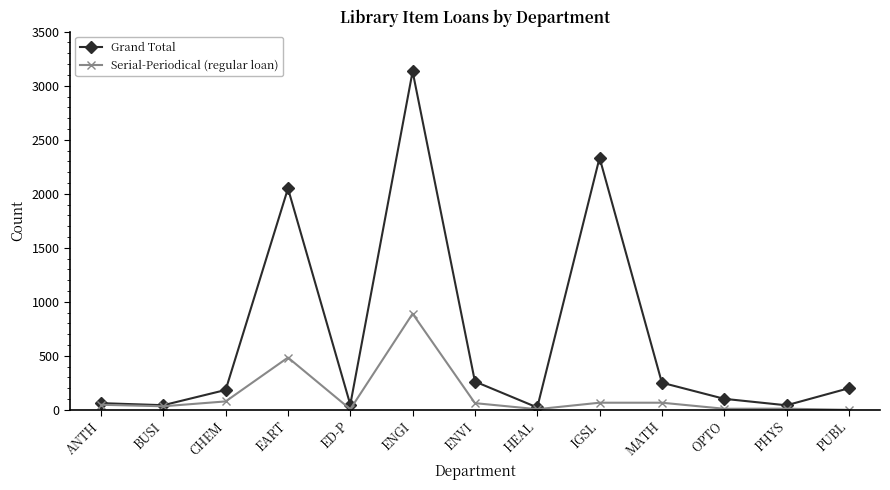

Which series has the widest spread of values?

Grand Total